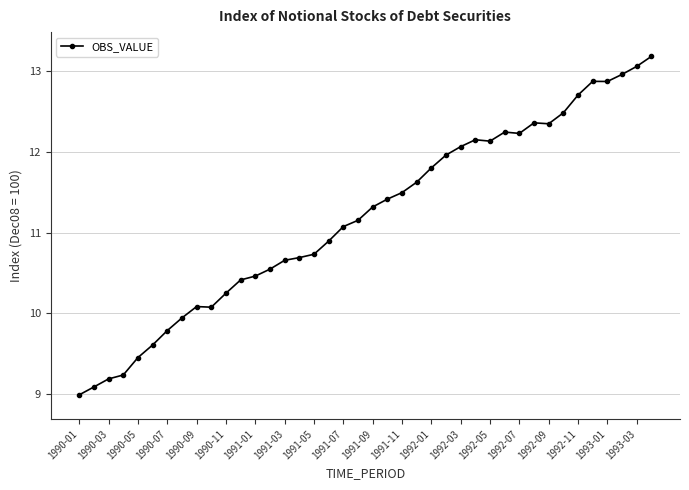

True or false: there are more than 0 points higher than both neighbors.

True